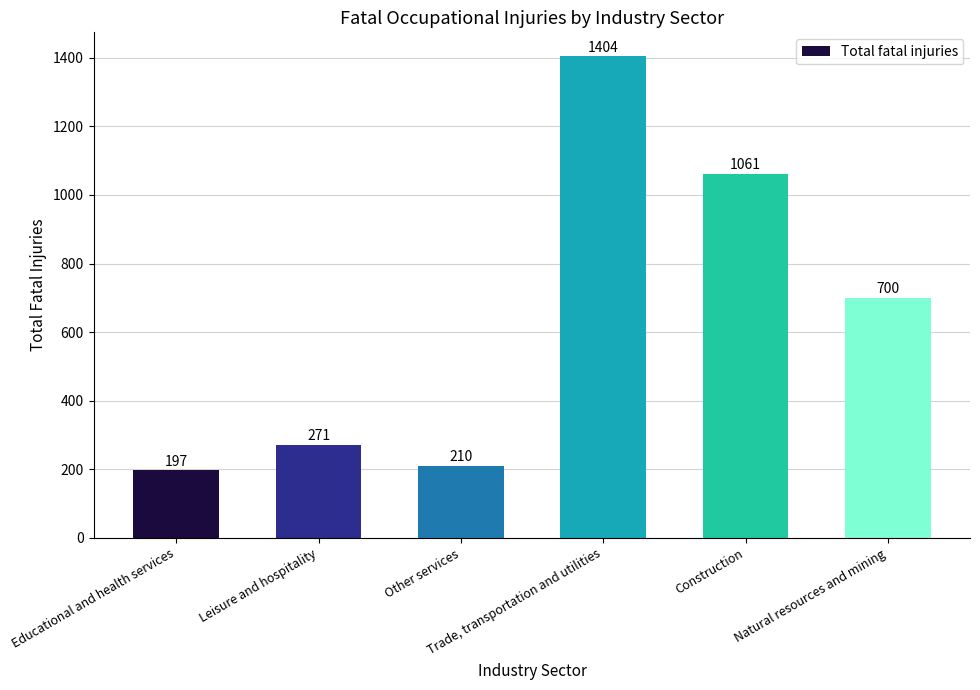

What is the difference between the values at Construction and Other services?

851